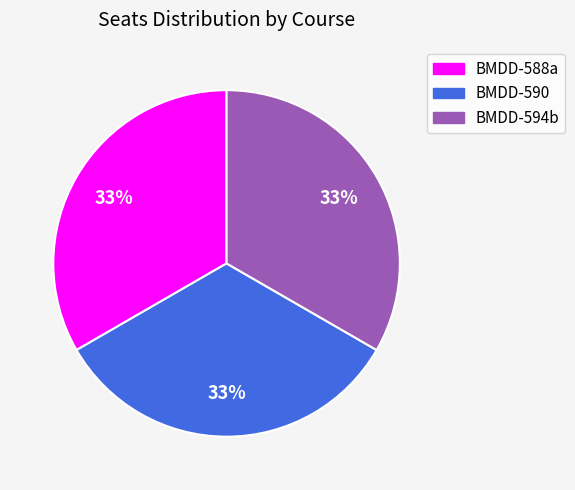

Is it true that BMDD-594b is 1% of the pie?

False